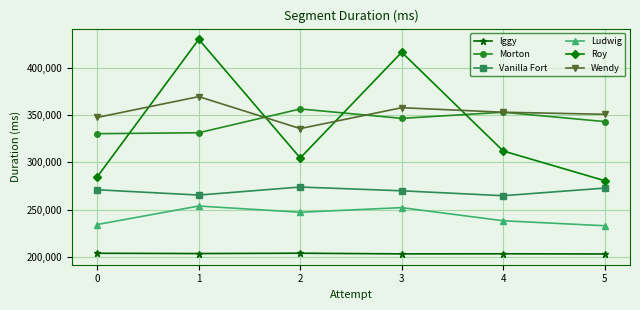

What is the value of the Iggy point at the 4th from the left?

203236